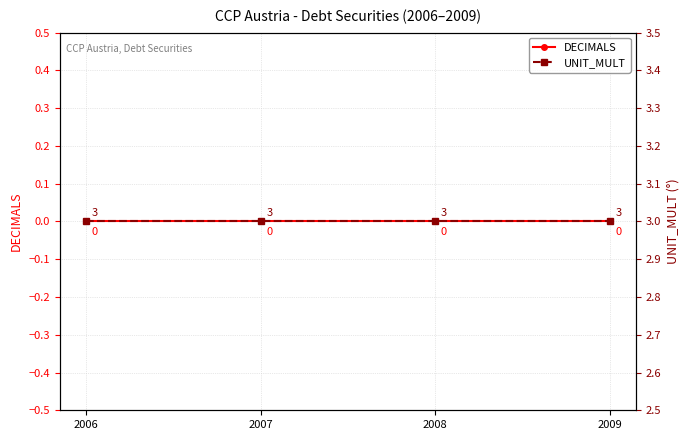

What is the sum of the UNIT_MULT values at 2008 and 2009?

6